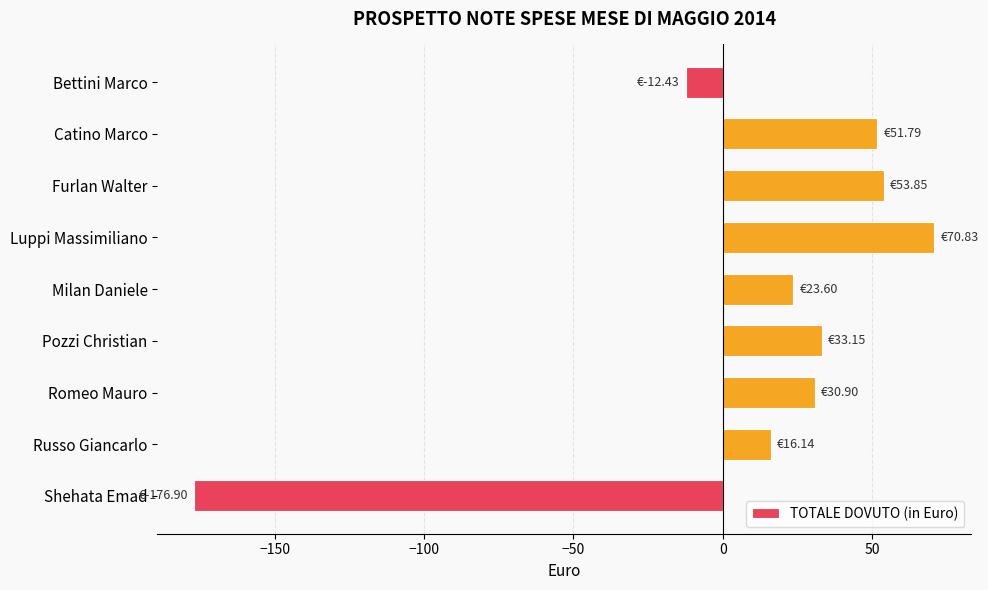

Which label corresponds to the largest value in the chart?

Luppi Massimiliano